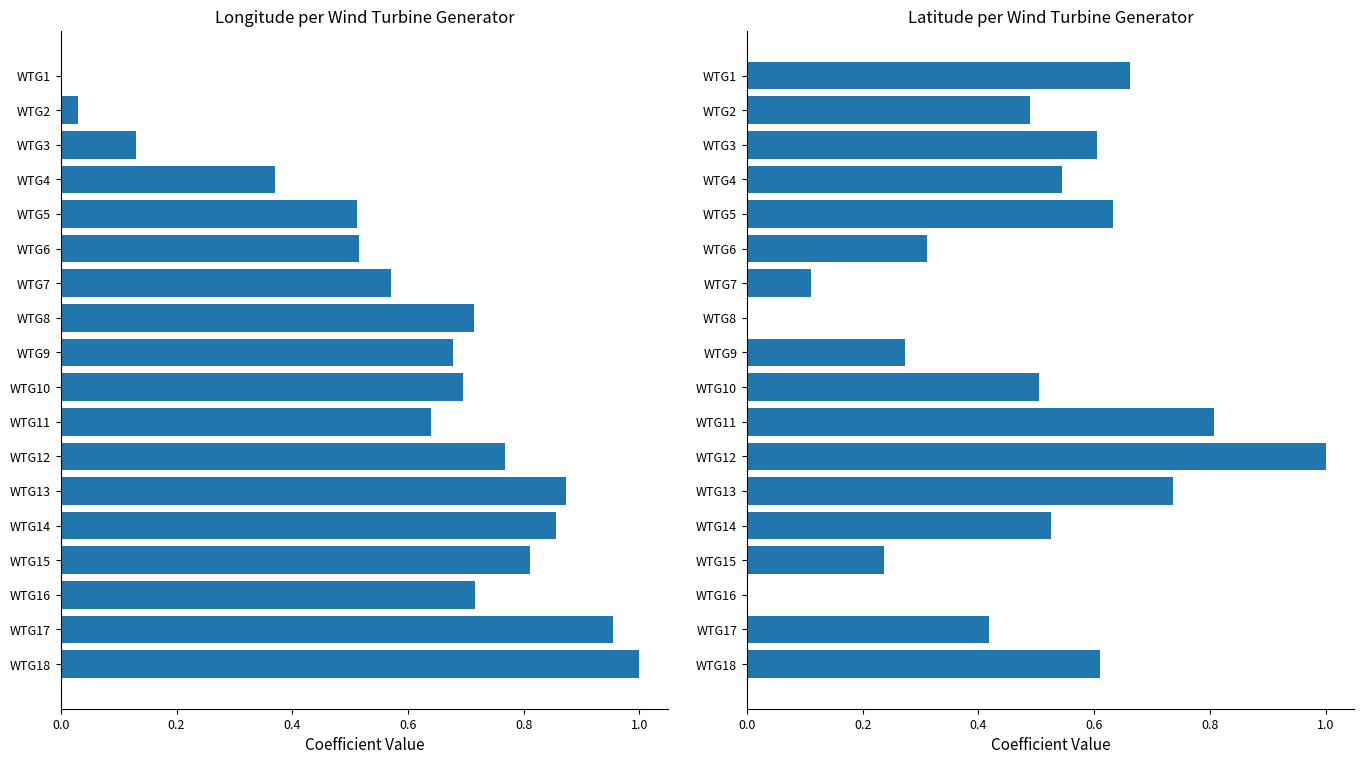

What are all the series names shown in the legend?

Longitude, Latitude